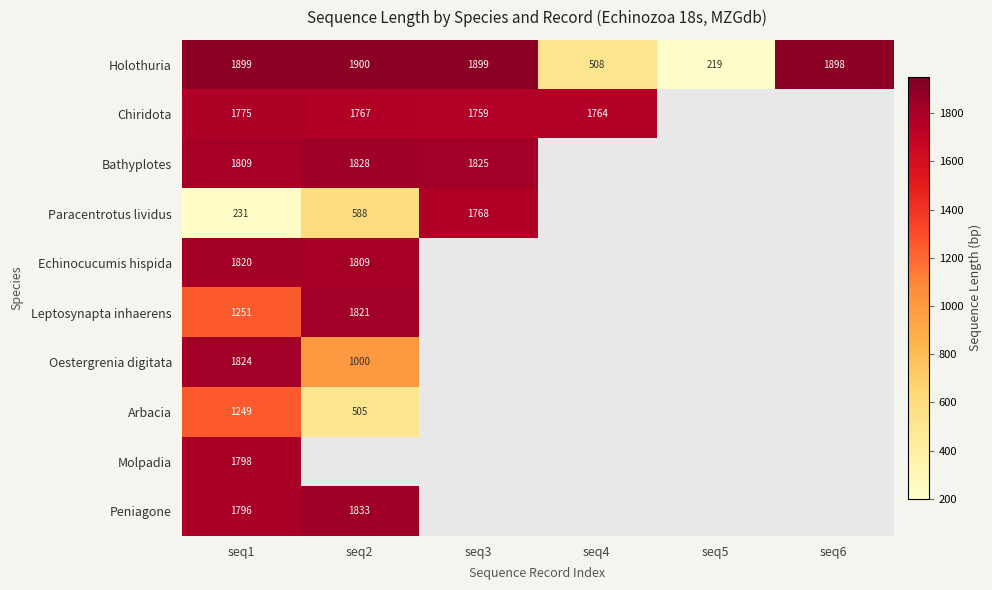

At which category is the sum across all series the highest?

seq1